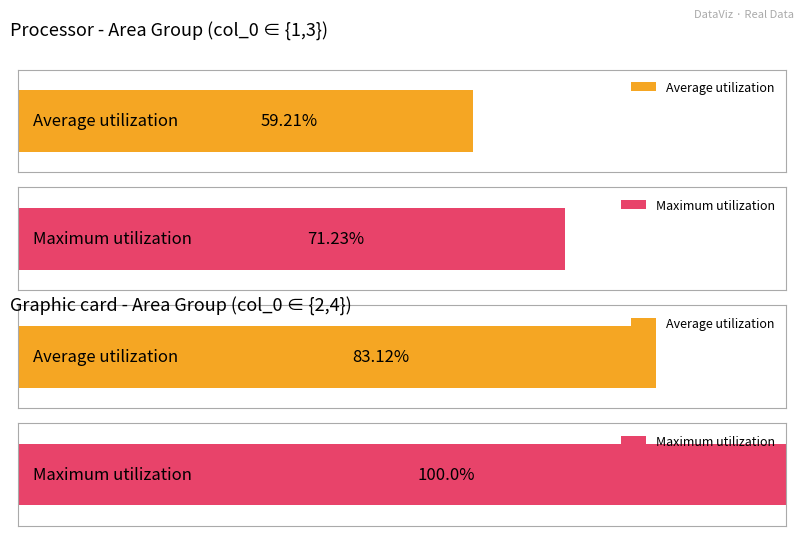

The value of Average utilization at Area 5 is 0.4. True or false?

False